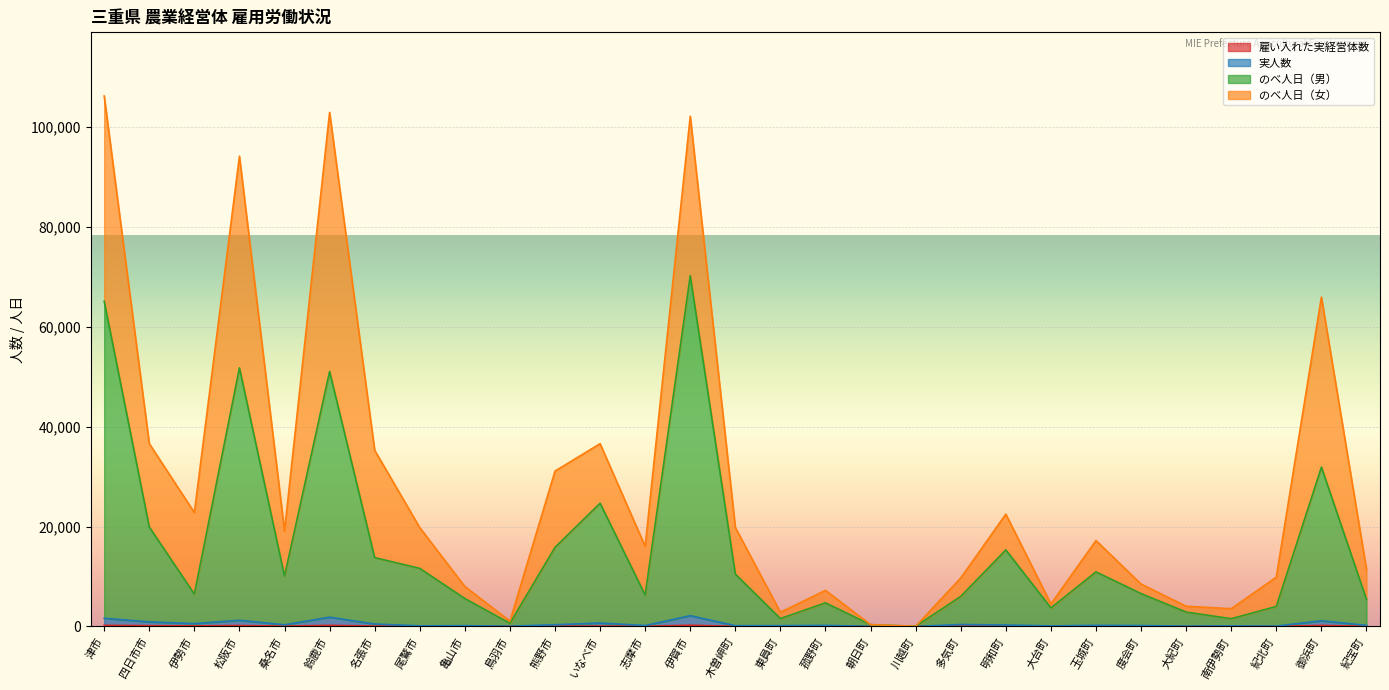

Which has a higher value, 志摩市 or いなべ市?

いなべ市